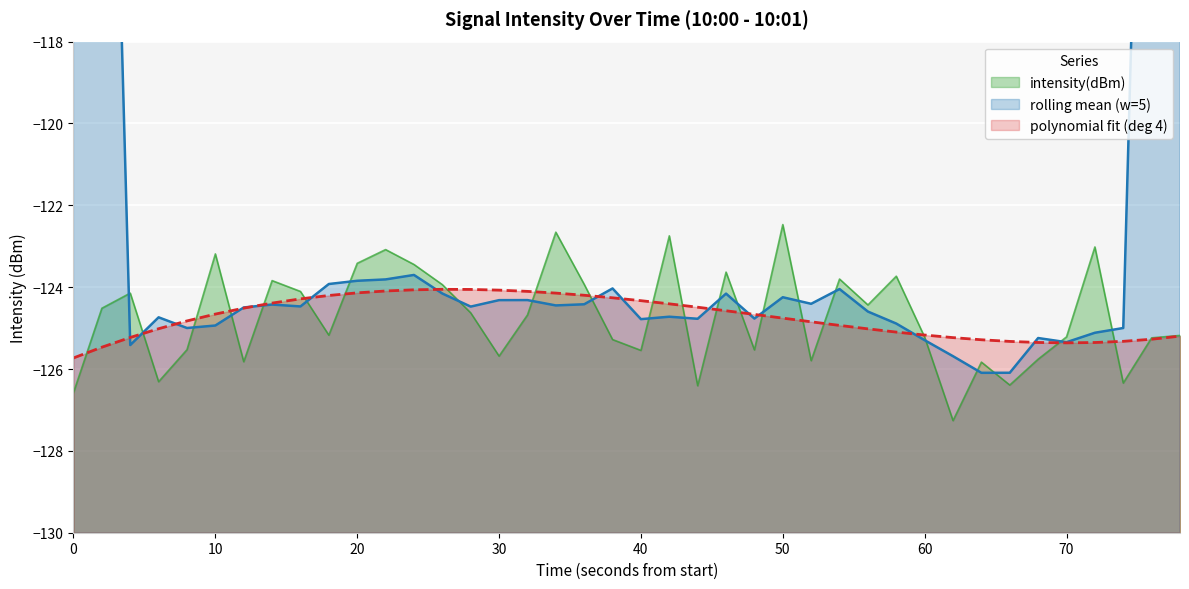

Is it true that polynomial fit (deg 4) equals -212.1 at 20?

False